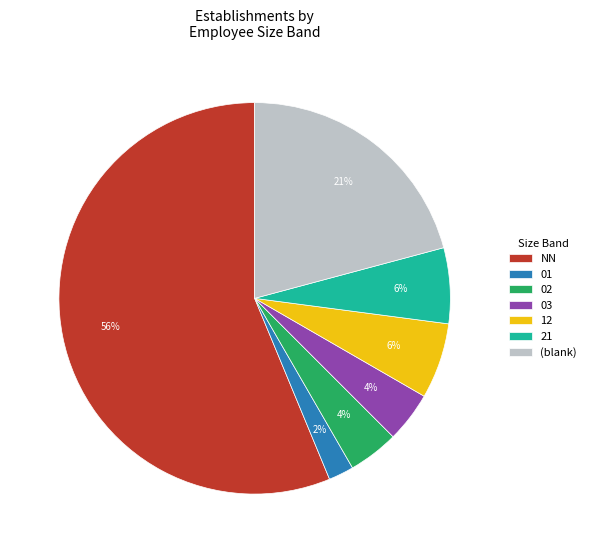

Which category has the biggest portion of the pie?

NN